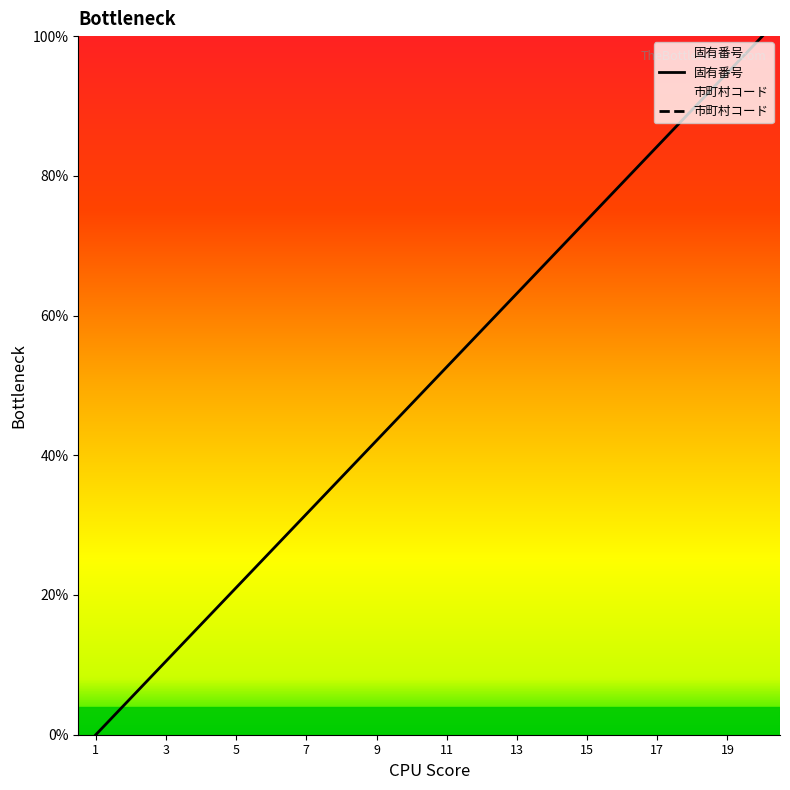

How many distinct data groups are displayed?

2